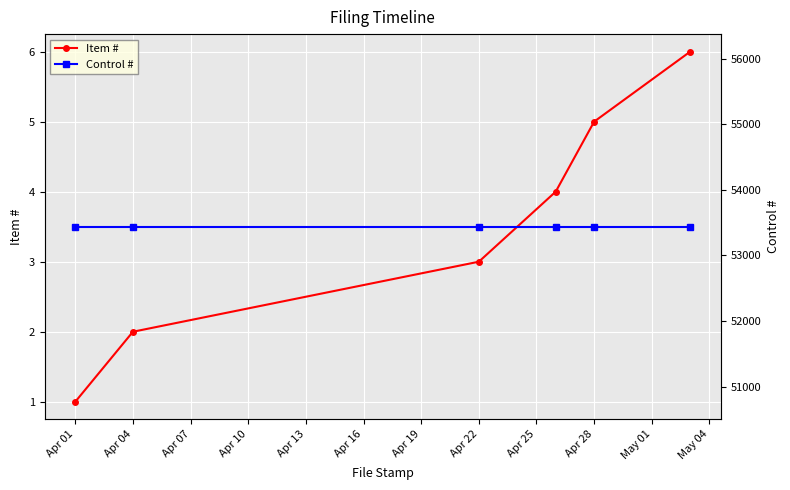

Rank the series by their maximum value, from highest to lowest.

Control #, Item #